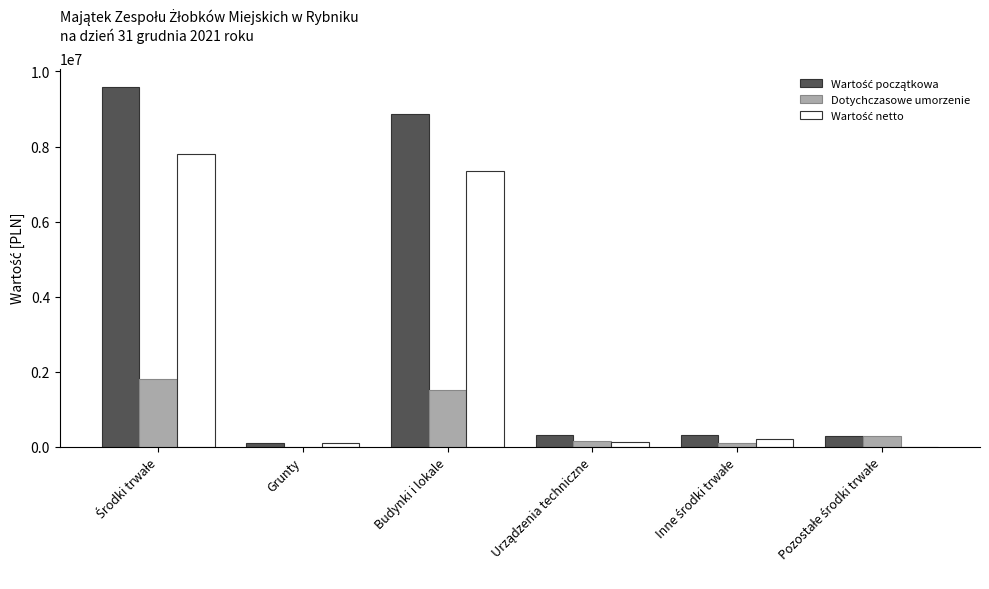

Which series has the widest spread of values?

Wartość początkowa